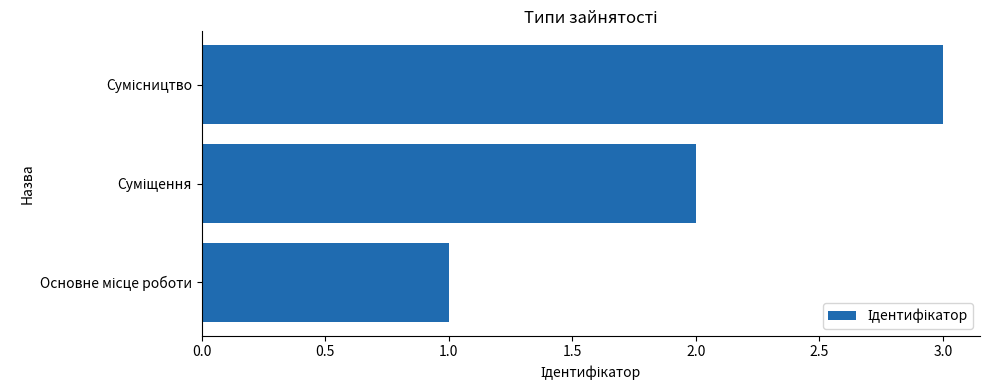

How many data points does each series have?

3